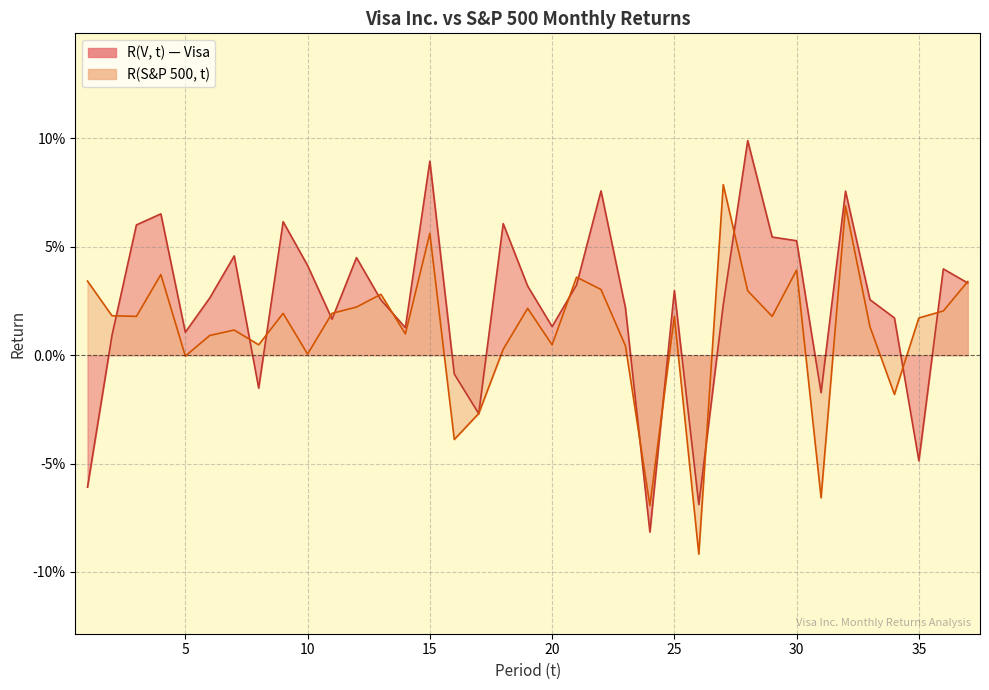

Reading left to right, list all the values displayed in this chart.

R(V, t): -0.1	0.0	0.1	0.1	0.0	0.0	0.0	-0.0	0.1	0.0	0.0	0.0	0.0	0.0	0.1	-0.0	-0.0	0.1	0.0	0.0	0.0	0.1	0.0	-0.1	0.0	-0.1	0.0	0.1	0.1	0.1	-0.0	0.1	0.0	0.0	-0.0	0.0	0.0
R(S&P 500, t): 0.0	0.0	0.0	0.0	-0.0	0.0	0.0	0.0	0.0	0.0	0.0	0.0	0.0	0.0	0.1	-0.0	-0.0	0.0	0.0	0.0	0.0	0.0	0.0	-0.1	0.0	-0.1	0.1	0.0	0.0	0.0	-0.1	0.1	0.0	-0.0	0.0	0.0	0.0